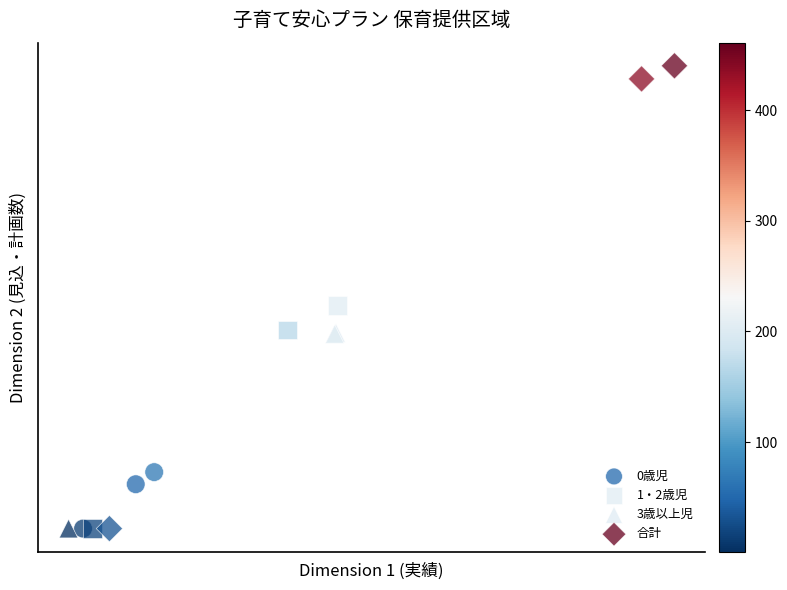

What are all the series names shown in the legend?

0歳児, 1・2歳児, 3歳以上児, 合計